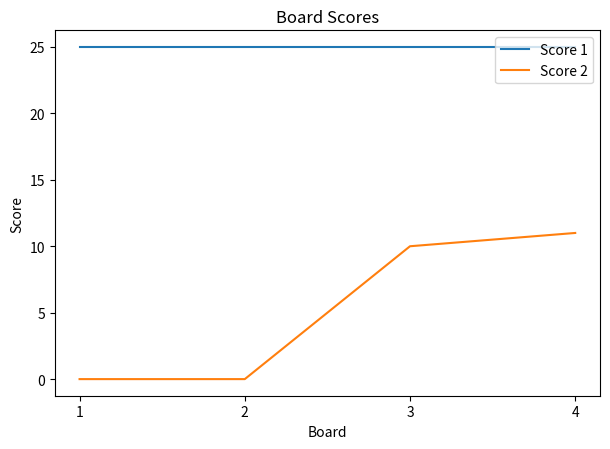

What is the greatest value displayed?

25